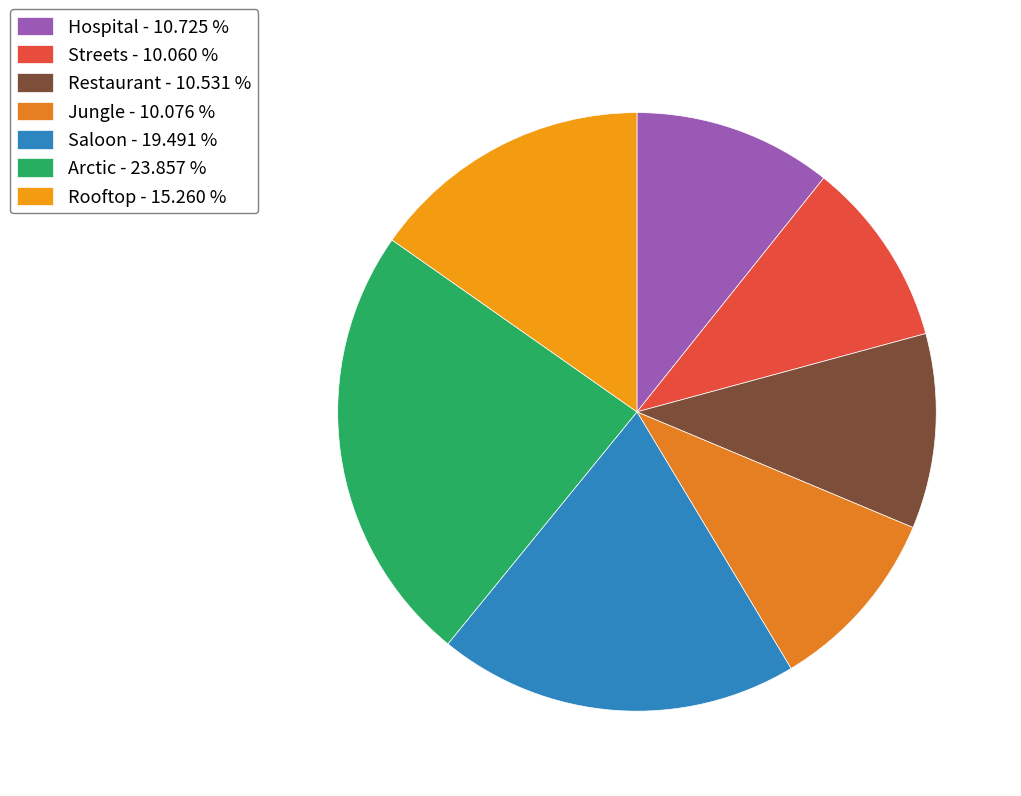

How many slices are in this pie chart?

7